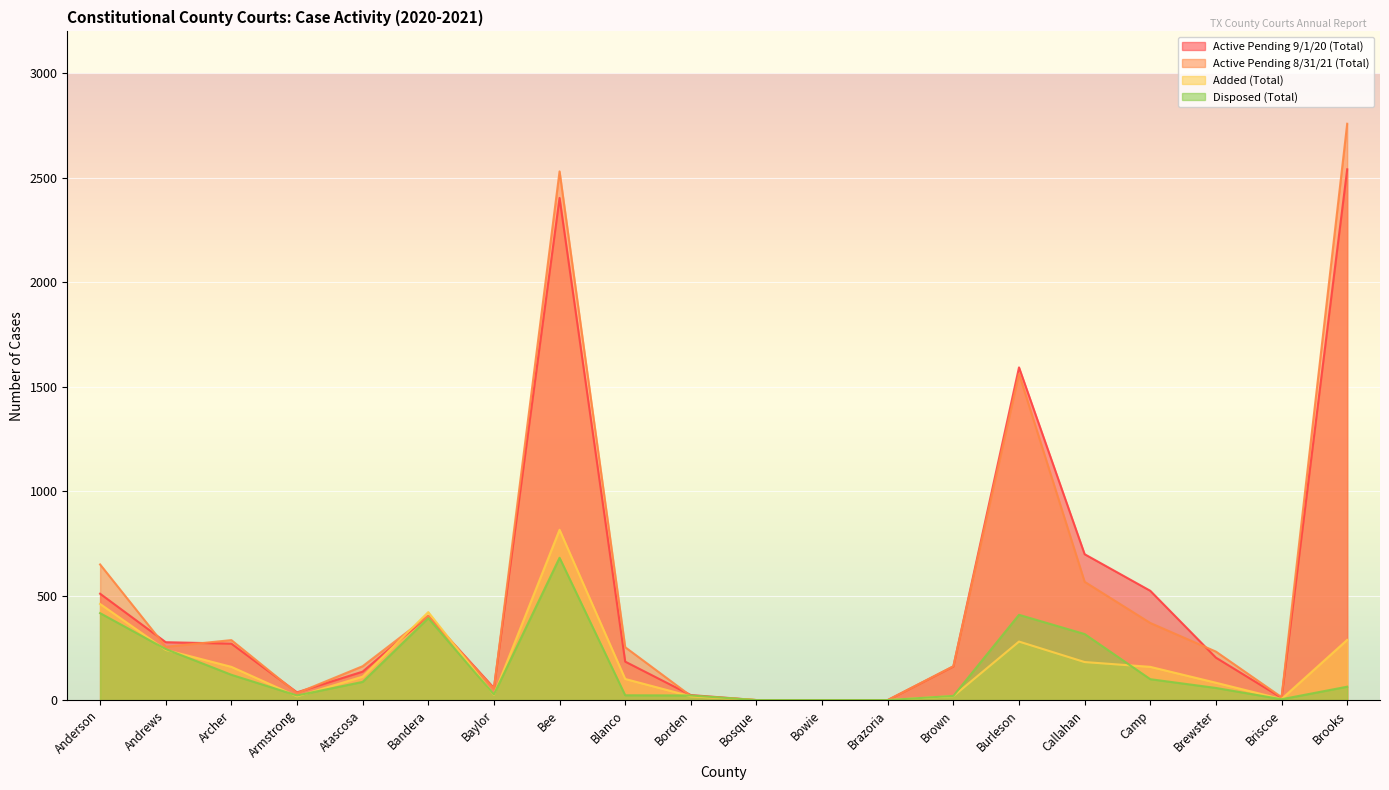

What is the difference between the maximum and second lowest values in the Added (Total) series?

815